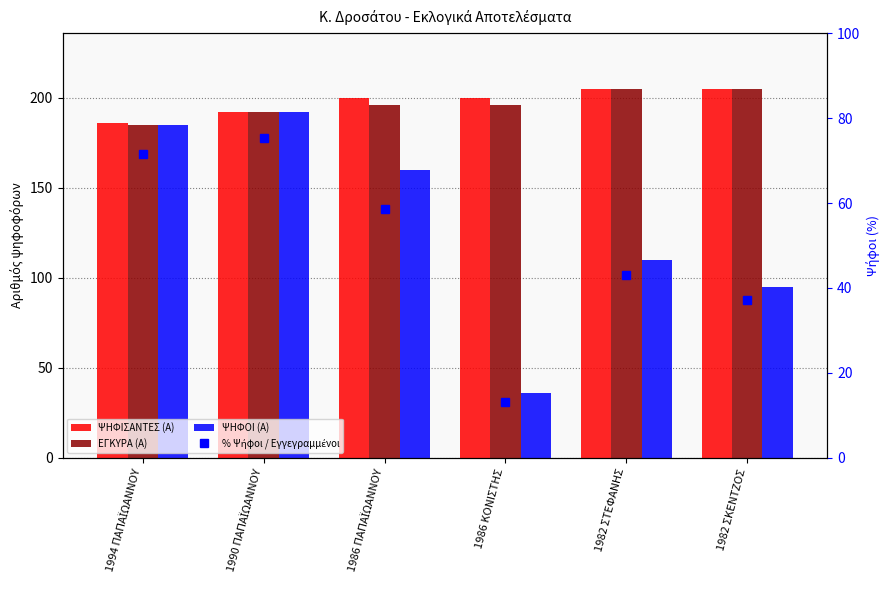

What is the average value of the ΨΗΦΟΙ (Α) series?

129.7